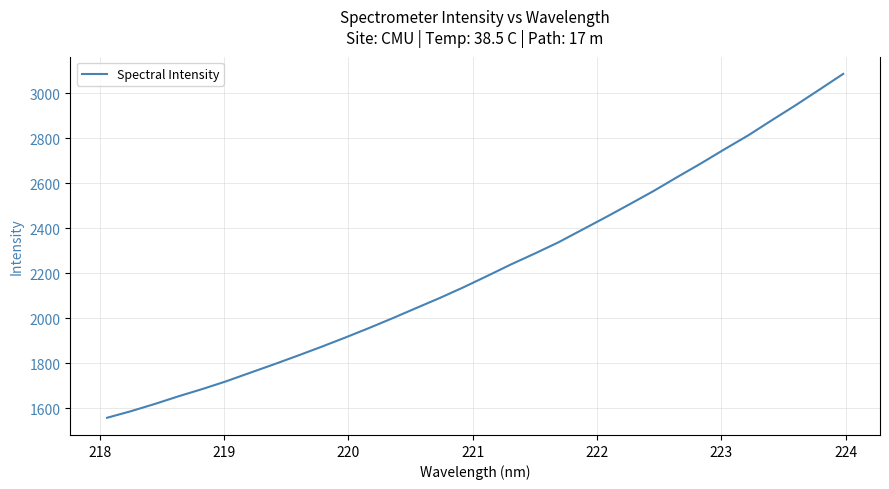

What is the minimum value shown in the chart?

1556.9